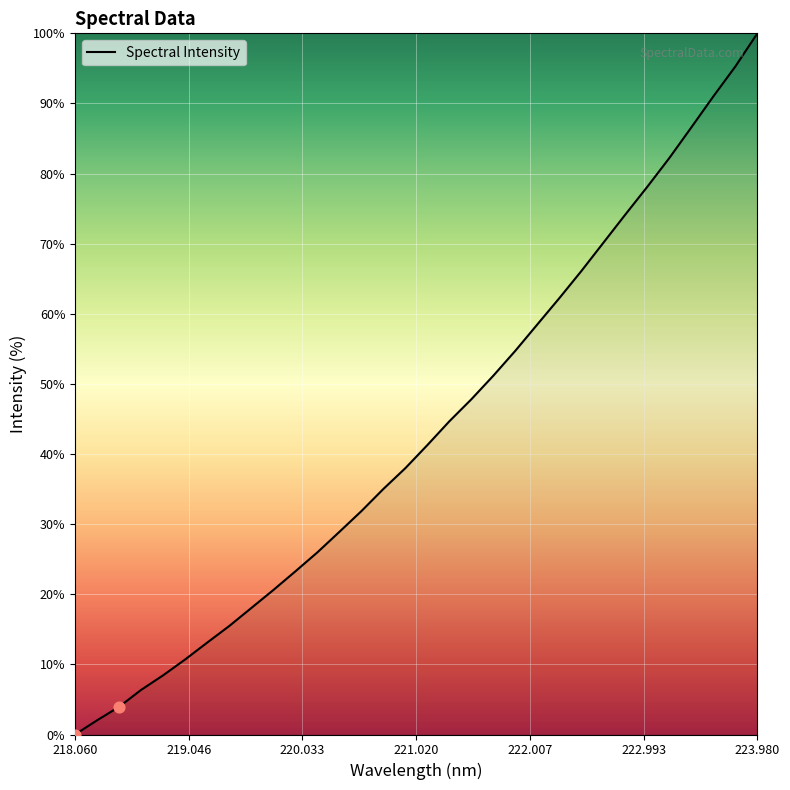

What is the greatest value displayed?

100.0